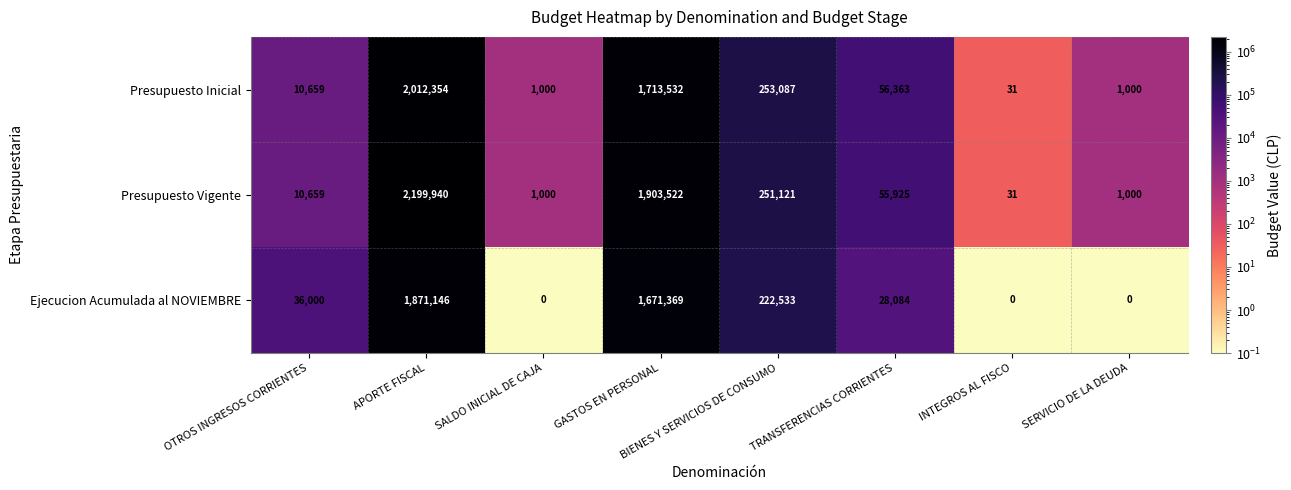

Read the Ejecucion Acumulada al NOVIEMBRE value at OTROS INGRESOS CORRIENTES, to the nearest 10.

36000